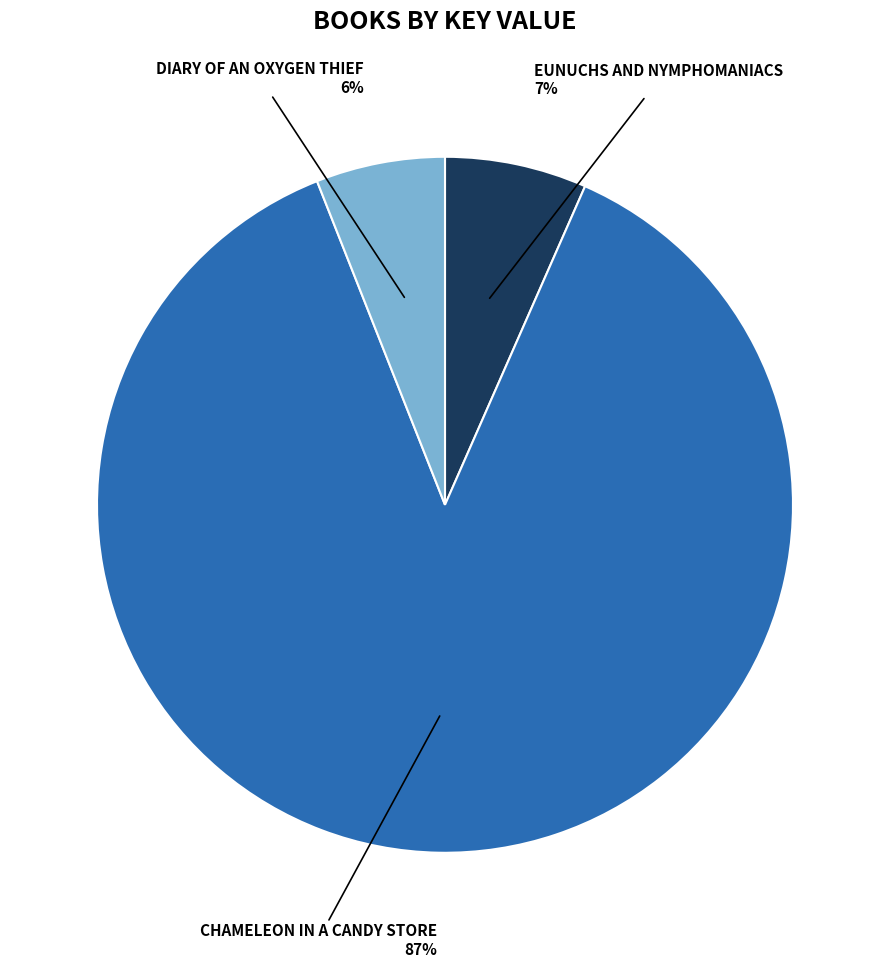

Does any single category account for the majority?

Yes